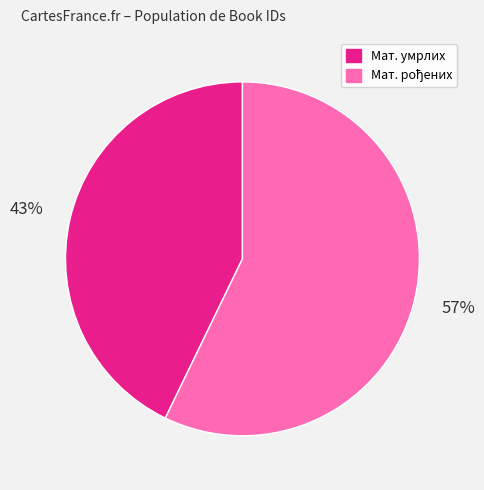

Does any single category account for the majority?

Yes